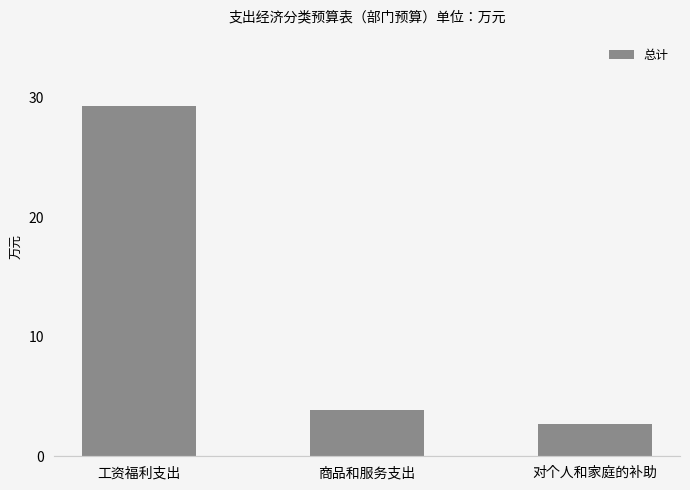

What position from the right is 工资福利支出?

3